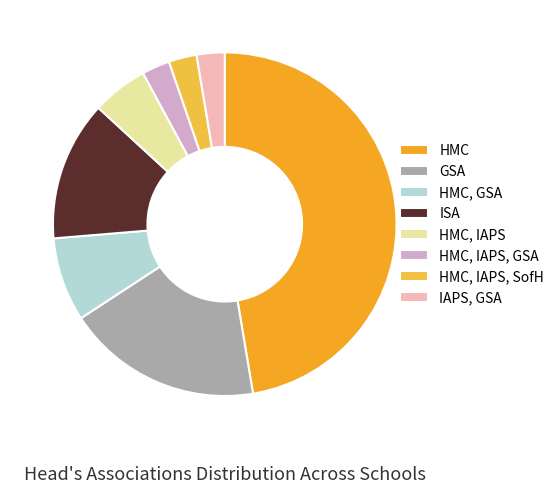

Is there any slice that represents more than half of the pie?

No